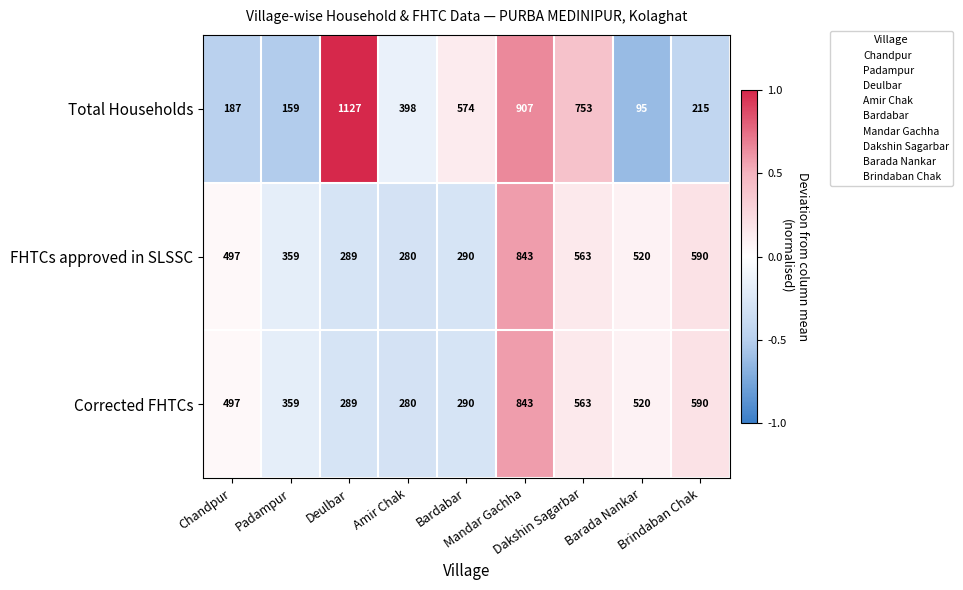

What is the smallest value displayed?

95